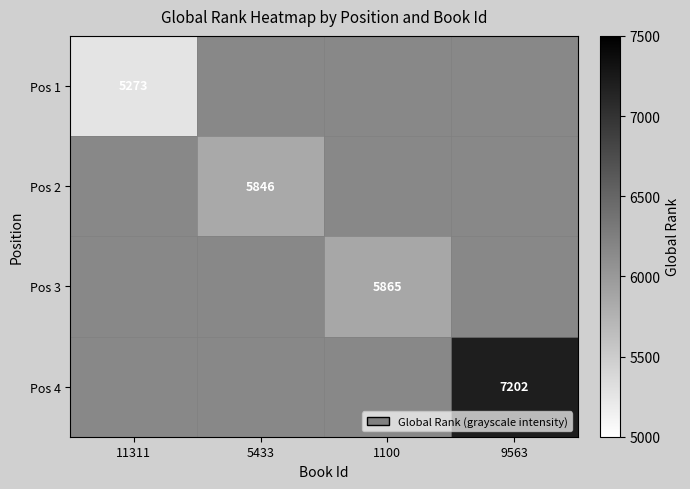

Is it true that Pos 4 equals 10949 at 9563?

False